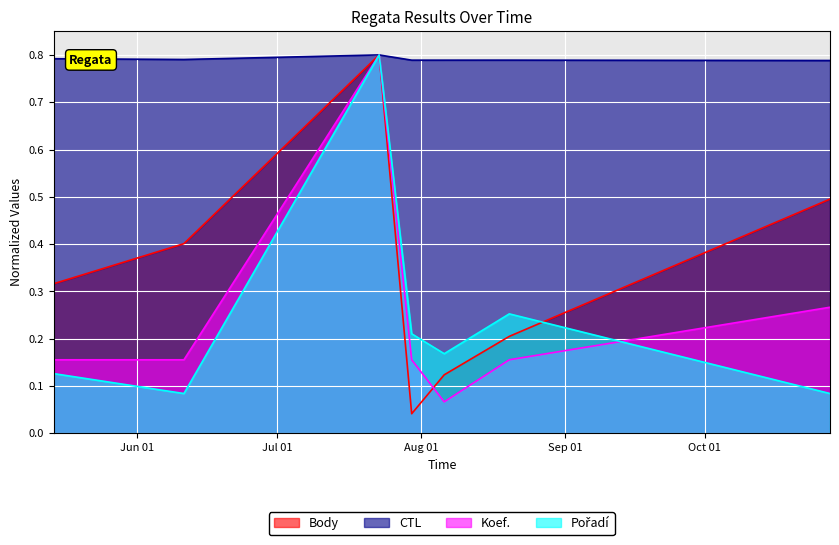

What is the total value across all series at 2022-07-30?

1.2